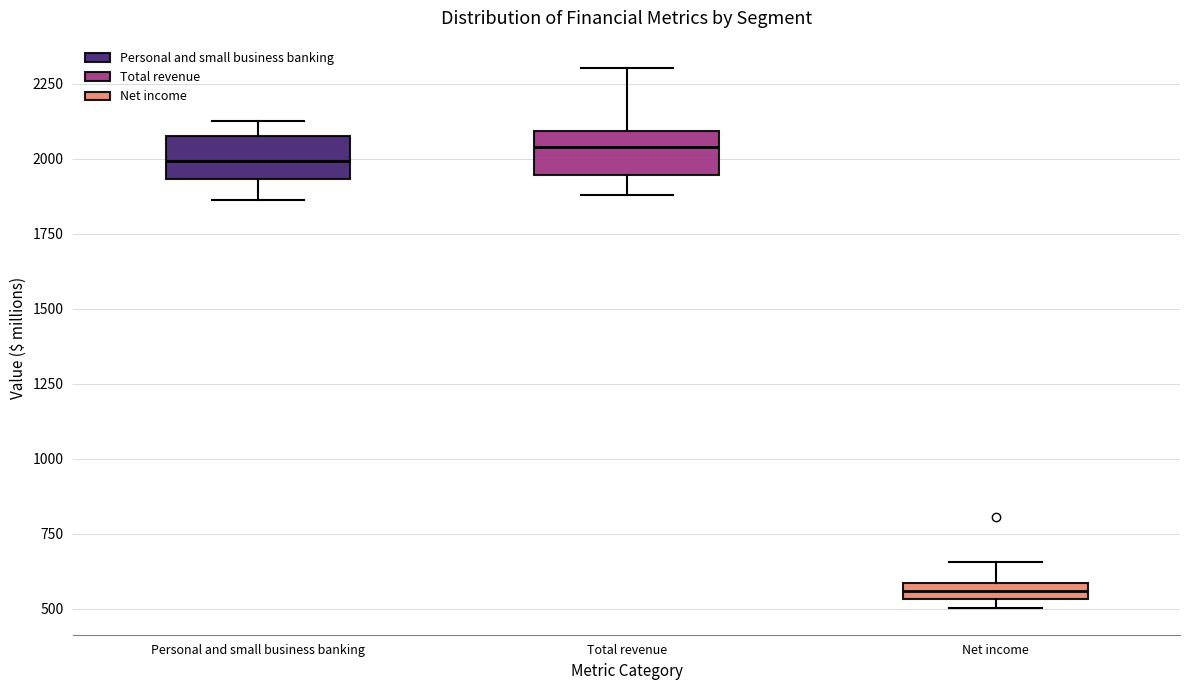

Where is the upper edge of the box for Personal and small business banking on the y-axis? The values are not printed on the chart, so give them approximately, as read against the axis.

2100